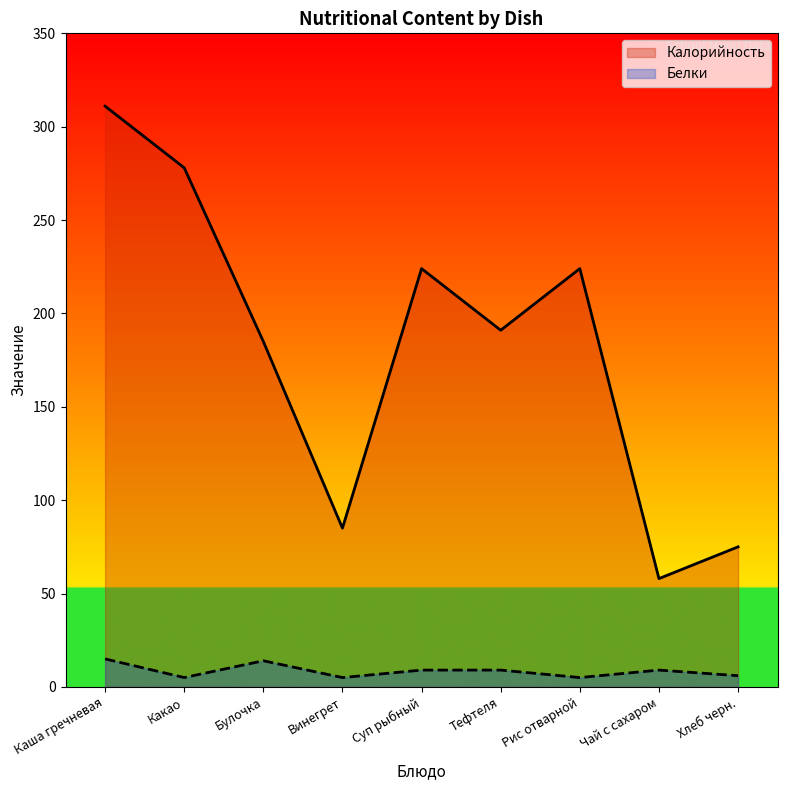

What is the smallest value displayed?

5